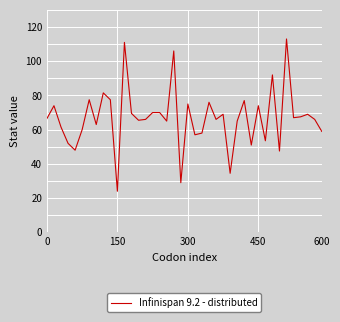

What is the maximum value shown in the chart?

113.0